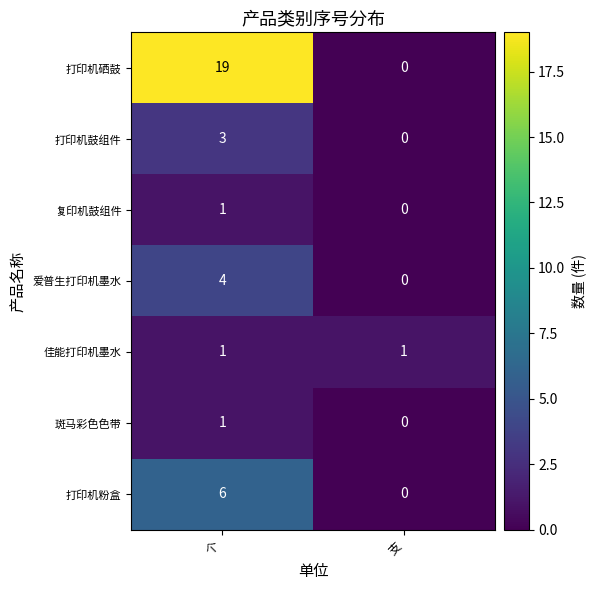

Which series has the largest range (max minus min)?

打印机硒鼓